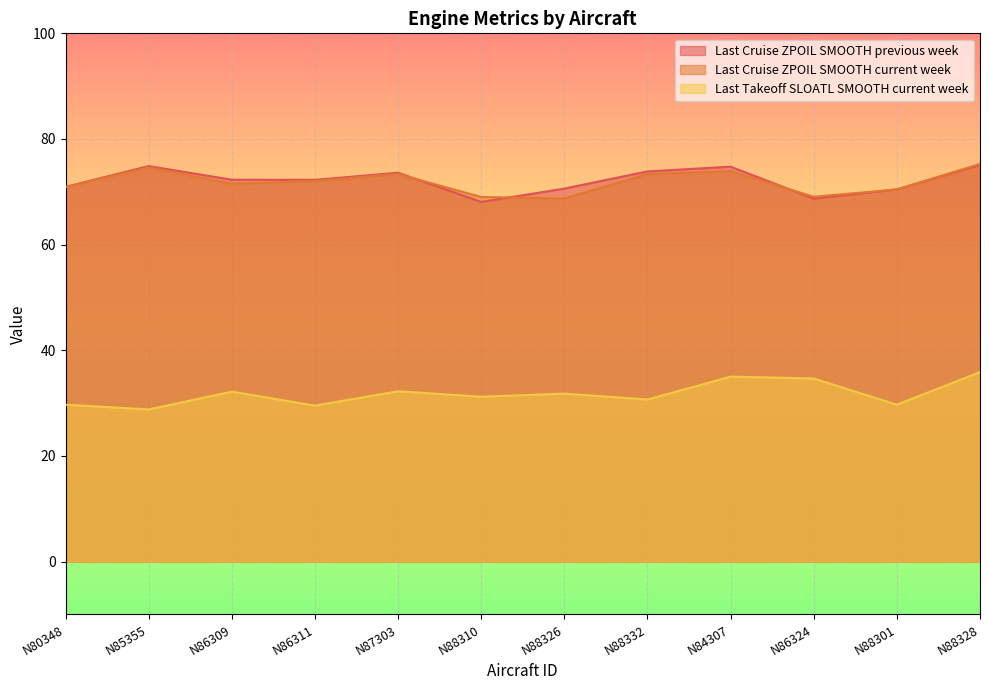

Between N84307 and N86324, which is larger?

N84307